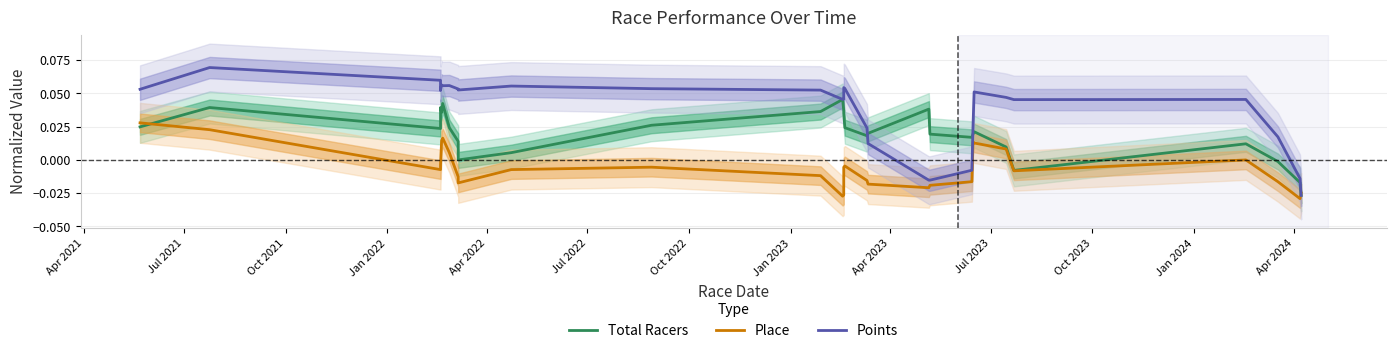

In Points, how many points are lower than both neighbors (excluding endpoints)?

5